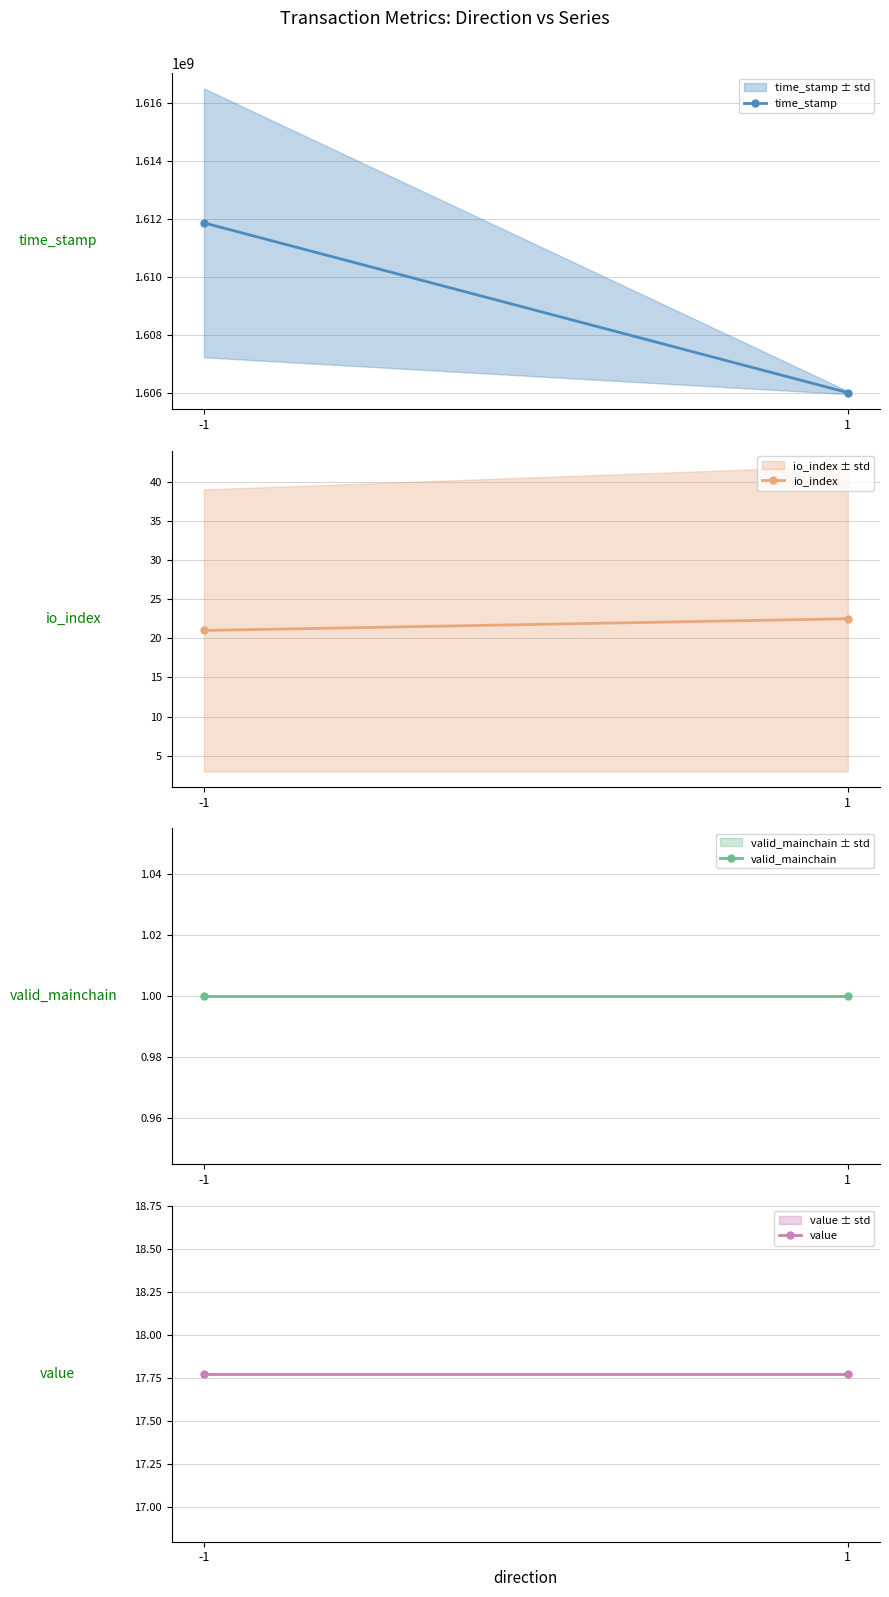

Where does the io_index series first go above 22?

1